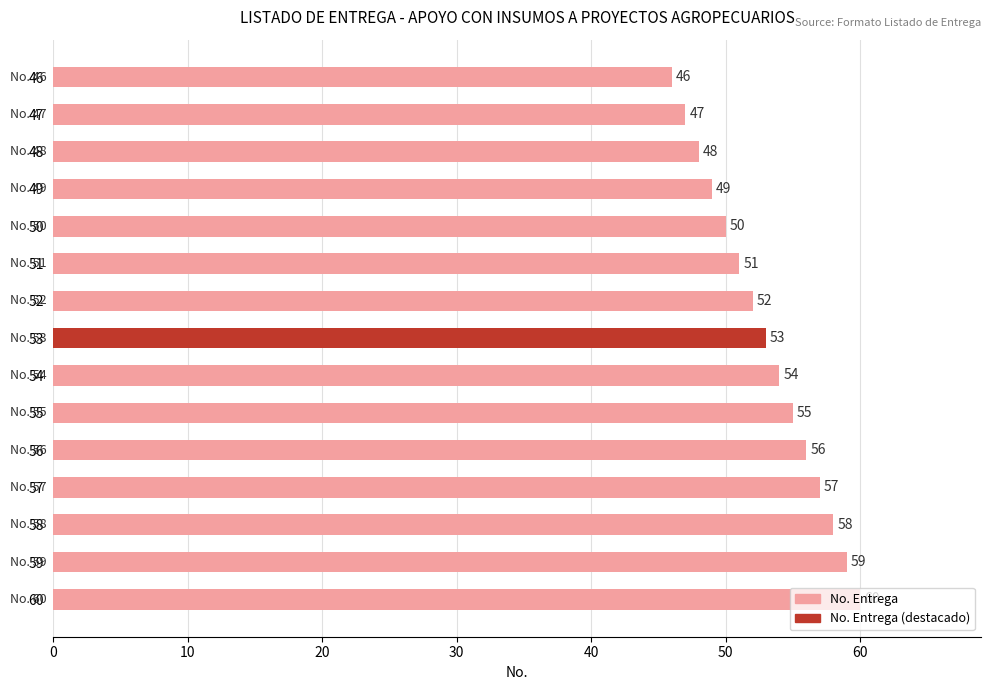

List the labels in order of value, largest first.

60, 59, 58, 57, 56, 55, 54, 53, 52, 51, 50, 49, 48, 47, 46